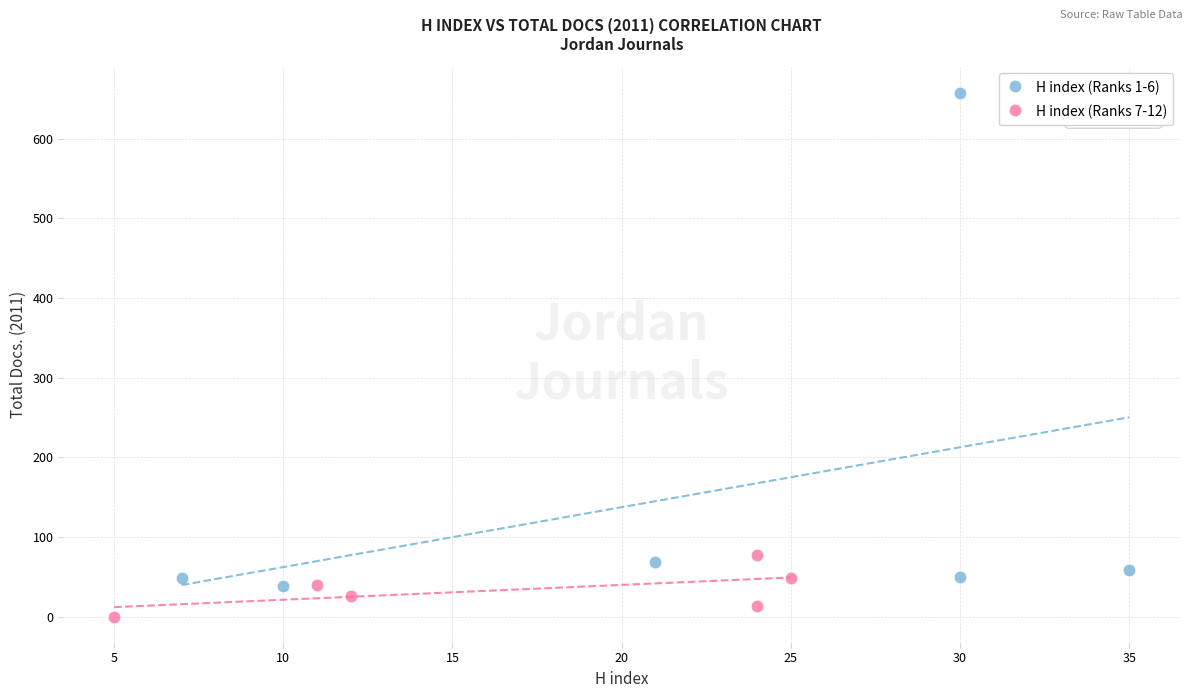

Which series contains the lowest Y value?

H index (Ranks 7-12)